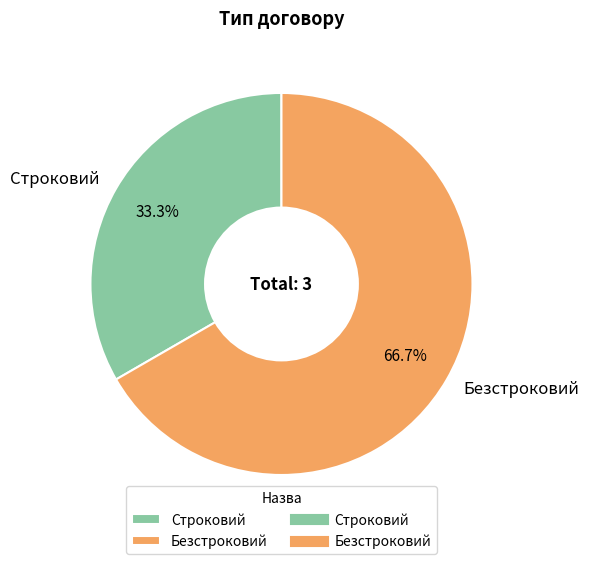

To the nearest percent, what is the difference between the Строковий and Безстроковий slice percentages?

33%